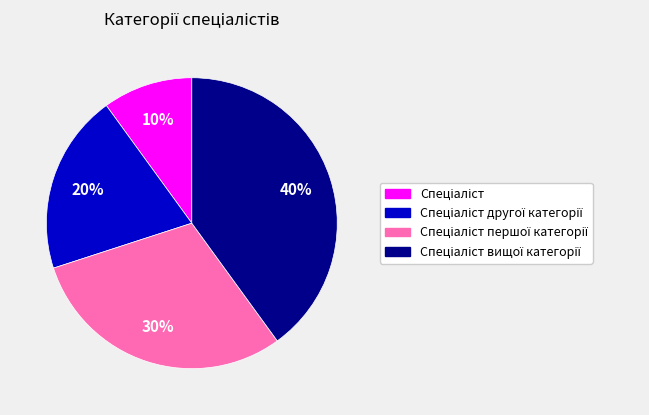

To the nearest percent, what is the difference between the largest and smallest slice percentages?

30%